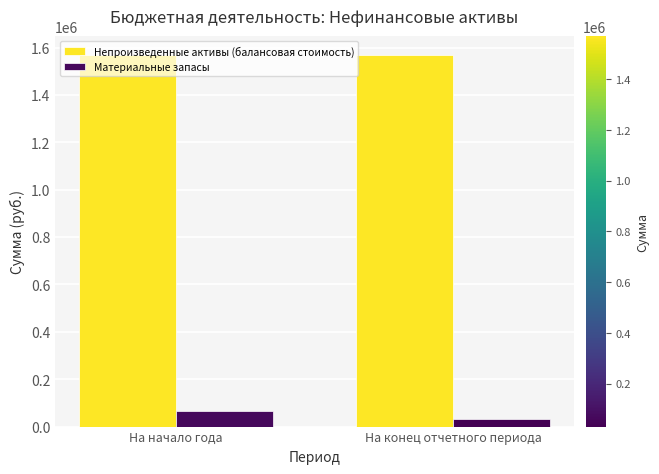

List the labels in order of Материальные запасы value, smallest first.

На конец отчетного периода, На начало года